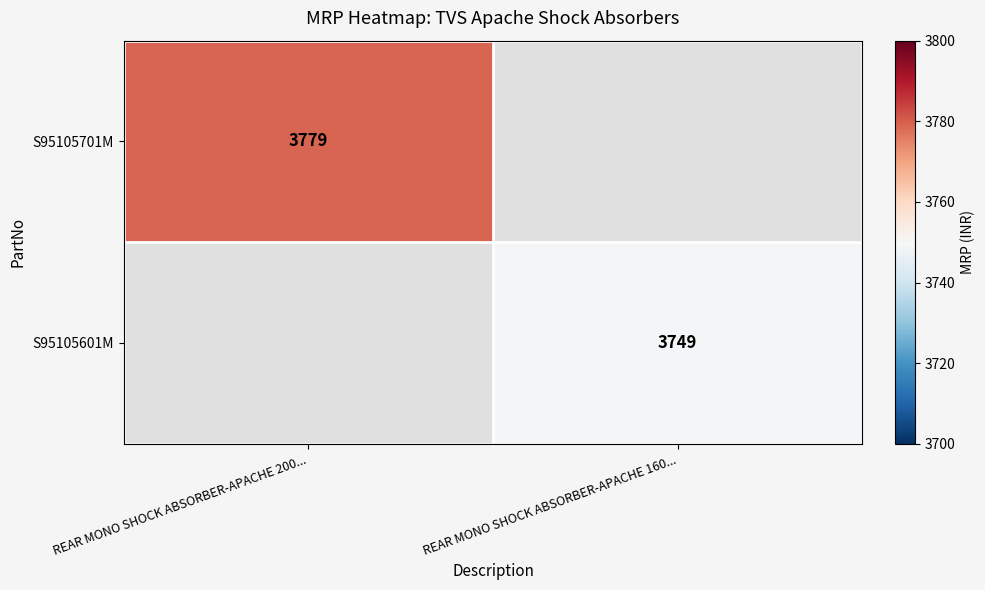

The S95105601M series shows 3749 at REAR MONO SHOCK ABSORBER-APACHE 160.... True or false?

True